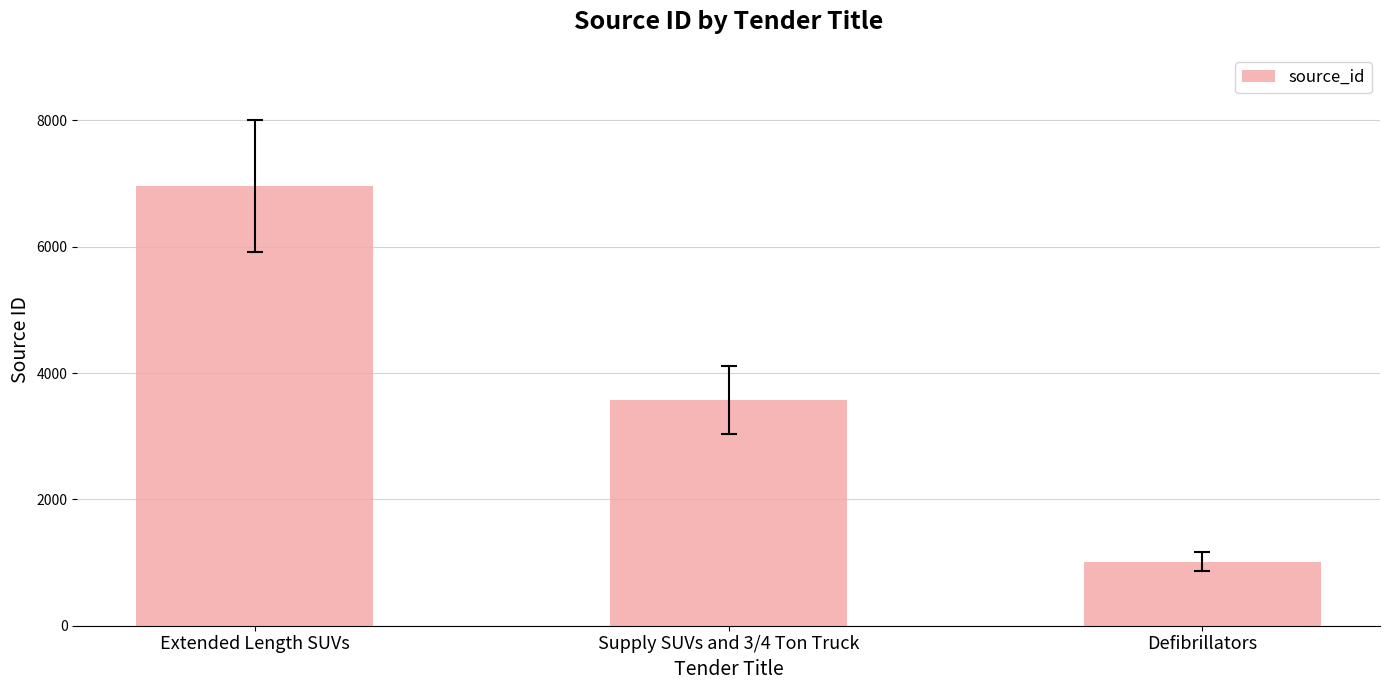

What is the difference between the maximum and minimum values?

5949